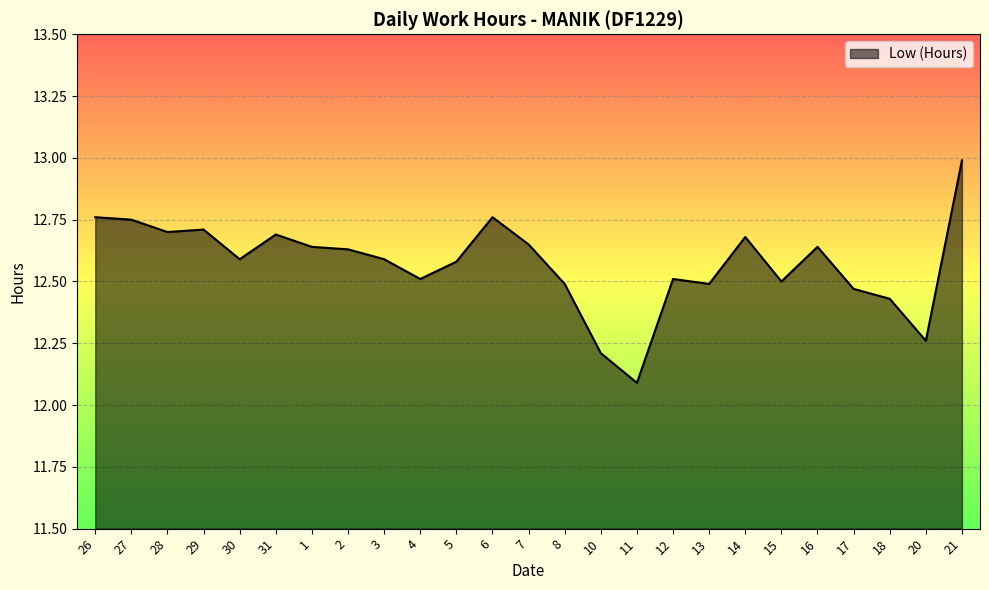

At which category does the chart reach its peak across all series?

21